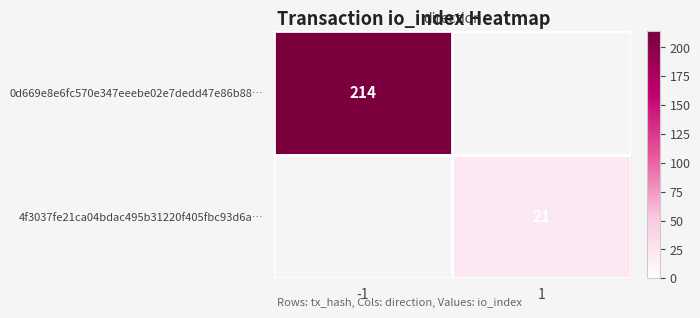

At how many categories does at least one series exceed 34?

1